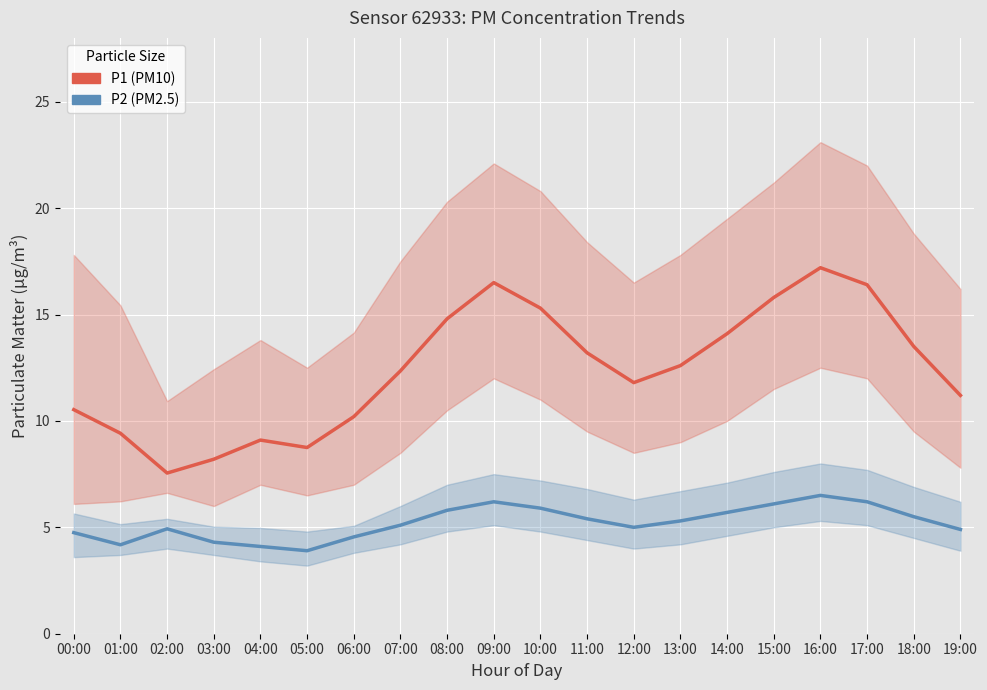

What is the average value of the P1 (PM10) series?

12.4